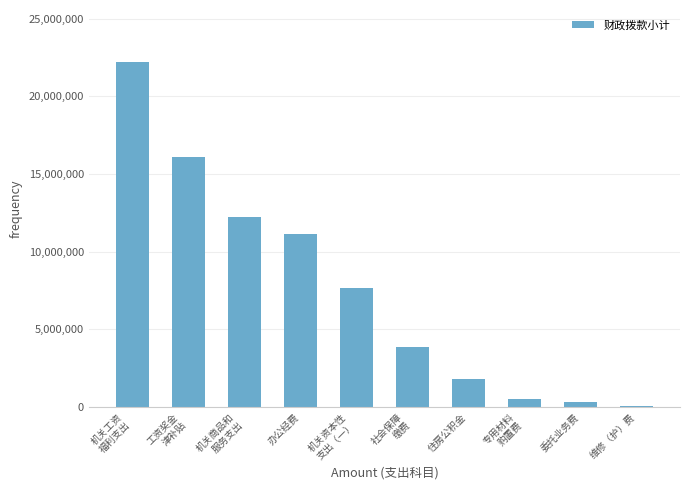

How many categories are shown in the chart?

10